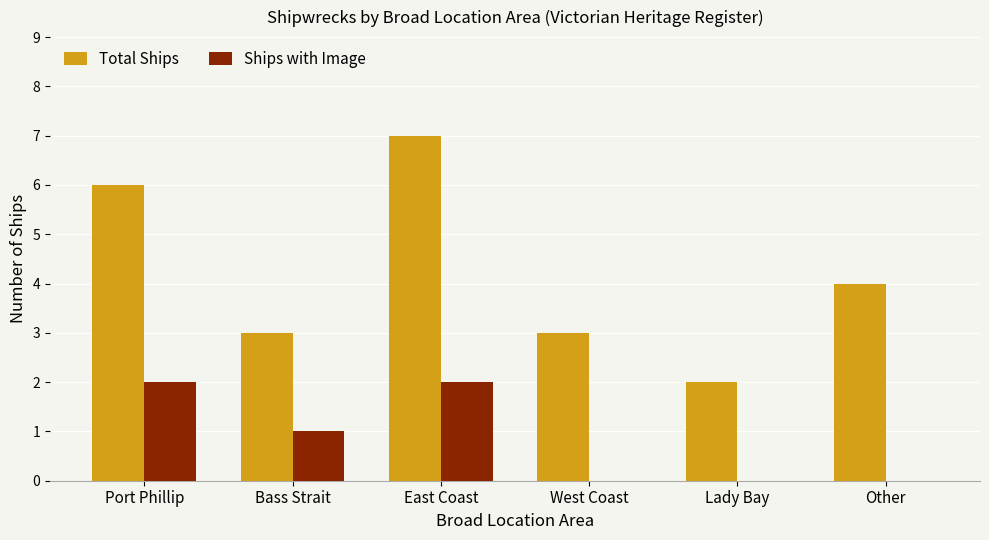

How many groups of bars are there?

6